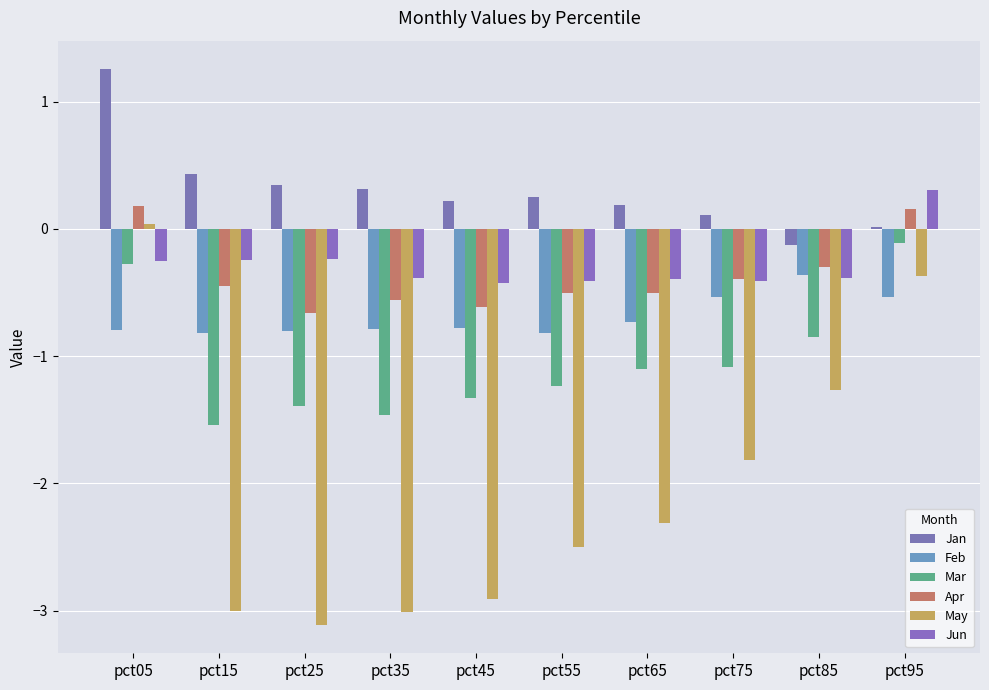

List the labels in order of May value, largest first.

pct05, pct95, pct85, pct75, pct65, pct55, pct45, pct15, pct35, pct25